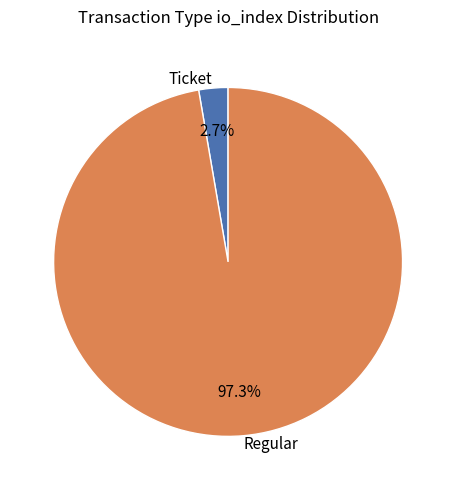

Between Regular and Ticket, which is larger?

Regular